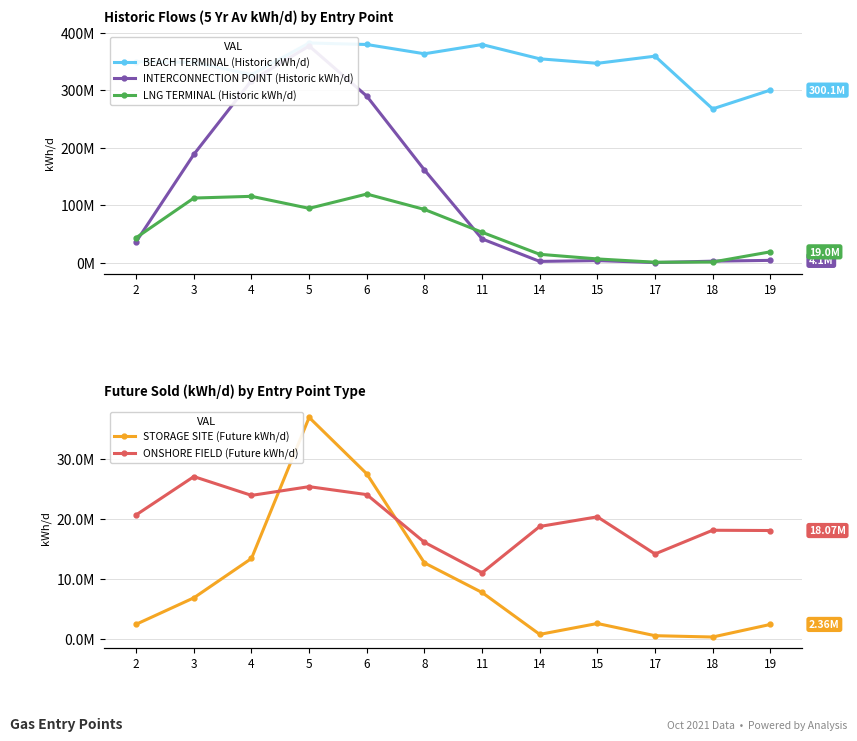

Reading left to right, what are all the values shown in this chart?

BEACH TERMINAL (Historic kWh/d): 349658526.5	348419860.1	327106457.8	382095863.7	379459960.0	363331383.2	379373019.7	354567969.2	346761145.9	359153965.0	267508614.7	300129359.2
INTERCONNECTION POINT (Historic kWh/d): 36698958.6	188382947.7	316791529.8	376868664.2	289679549.2	161344437.7	41440015.6	2322947.4	3756916.5	269952.1	2739973.0	4132491.7
LNG TERMINAL (Historic kWh/d): 43610055.7	112482472.7	115469984.9	94579703.9	119446492.0	92661435.9	52965222.9	14672809.9	6636696.0	902347.7	1250318.9	18958321.1
STORAGE SITE (Future kWh/d): 2389142.6	6810047.8	13400187.4	36997549.9	27557289.4	12657988.3	7704066.0	692506.3	2516748.0	473785.6	251884.5	2356070.0
ONSHORE FIELD (Future kWh/d): 20694011.6	27098860.1	23951133.5	25410035.6	24080177.0	16105881.3	10998742.6	18749431.1	20362758.5	14149057.8	18116704.4	18071356.8